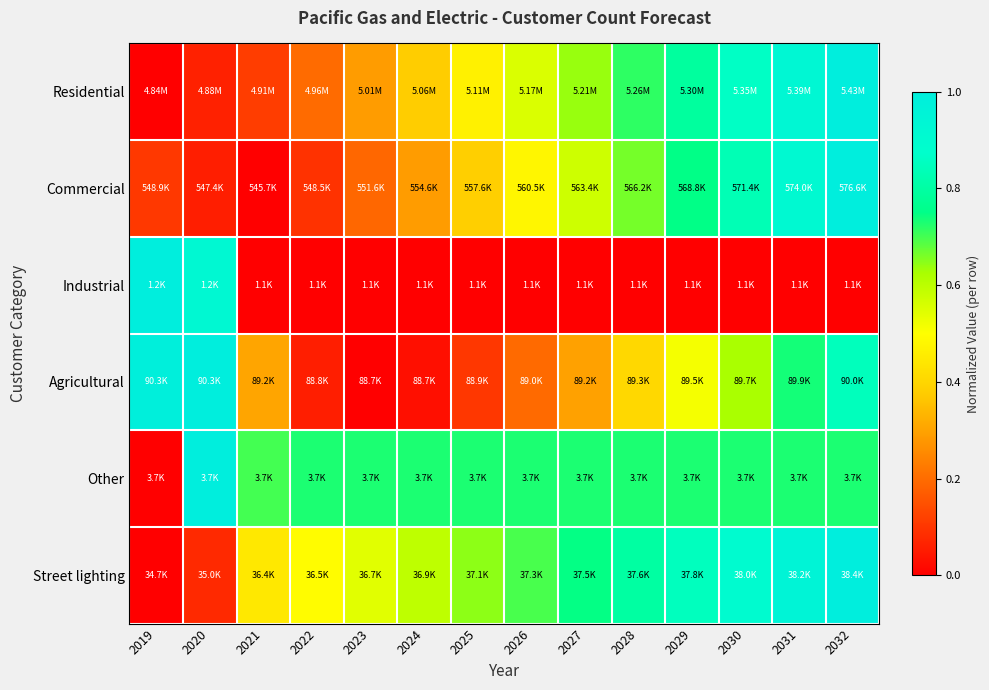

Which series has the largest range (max minus min)?

Residential